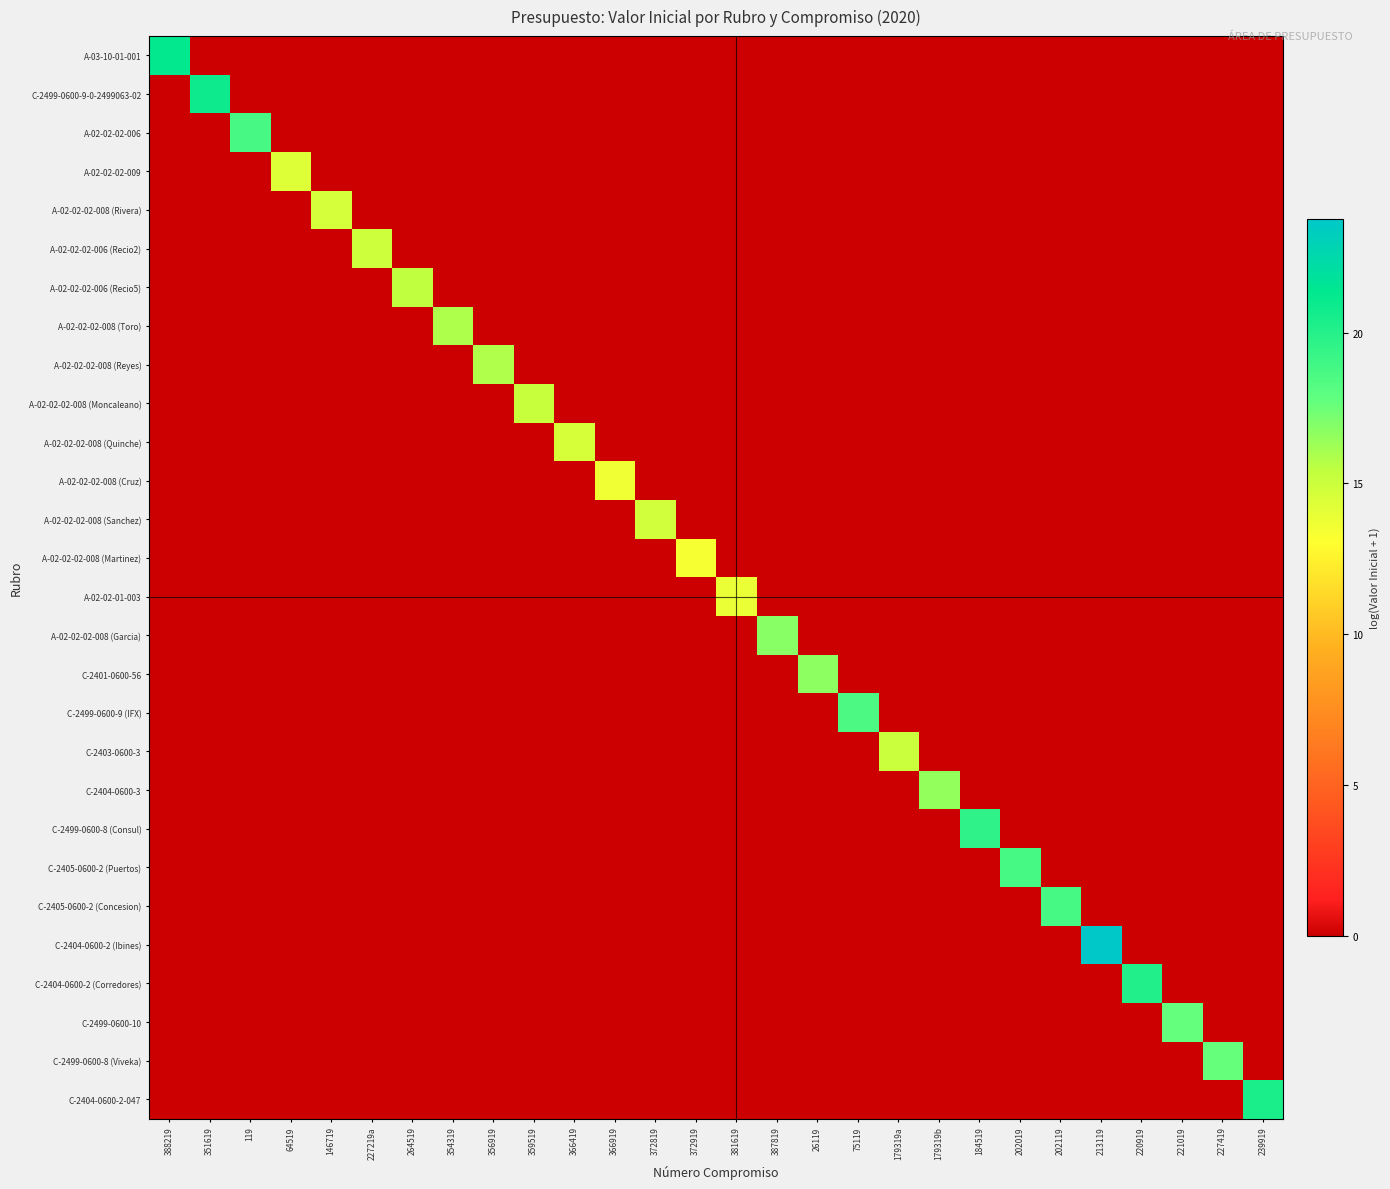

What is the spread (max minus min) of values at 366919?

13.6